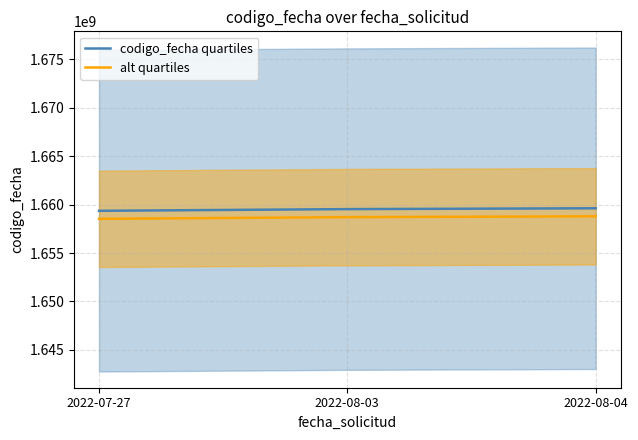

Reading left to right, extract all data points from this chart.

codigo_fecha quartiles: 2022-07-27=1659363750.0	2022-08-03=1659538364.0	2022-08-04=1659624489.0
alt quartiles: 2022-07-27=1658534068.1	2022-08-03=1658708594.8	2022-08-04=1658794676.8